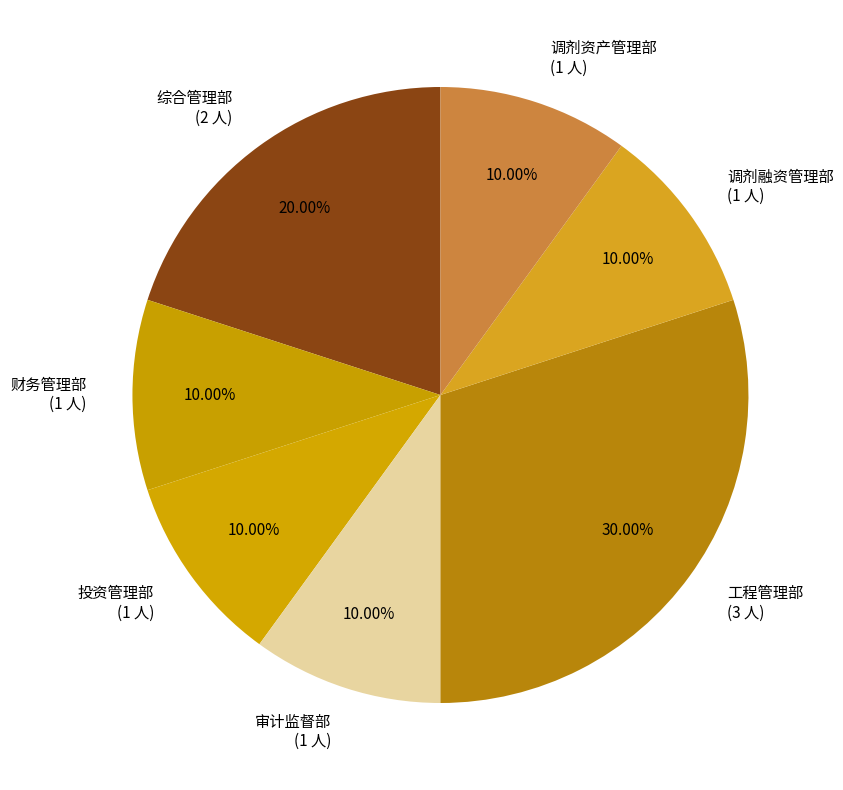

To the nearest percent, what percentage of the pie is 工程管理部?

30%